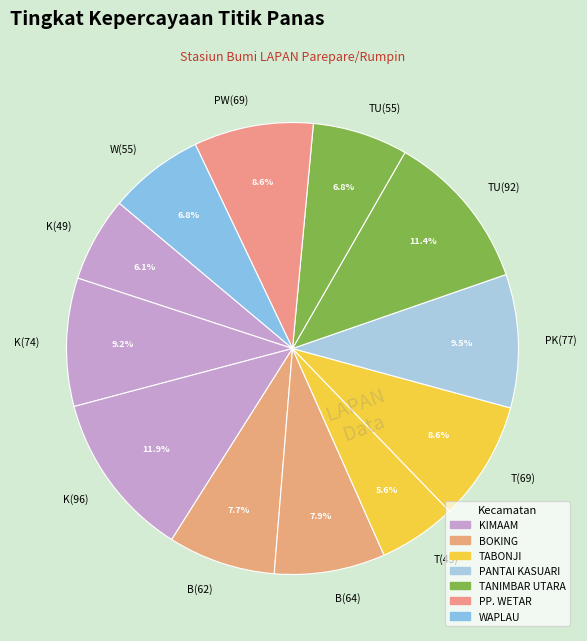

Does any single category account for the majority?

No